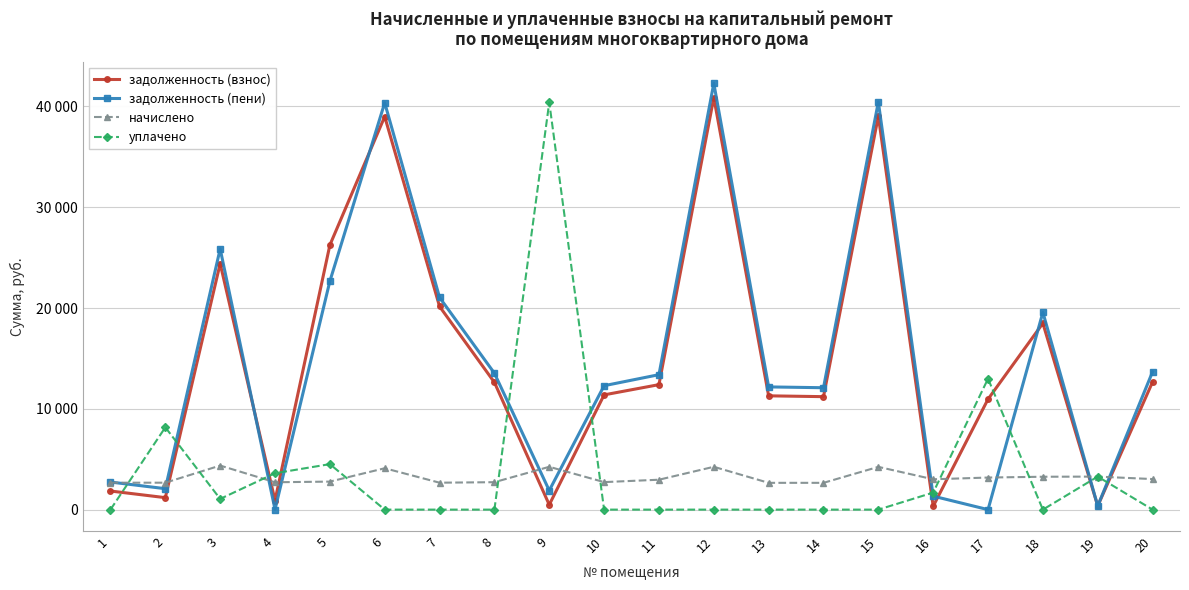

Where do задолженность (взнос) and начислено first cross each other?

2 and 3